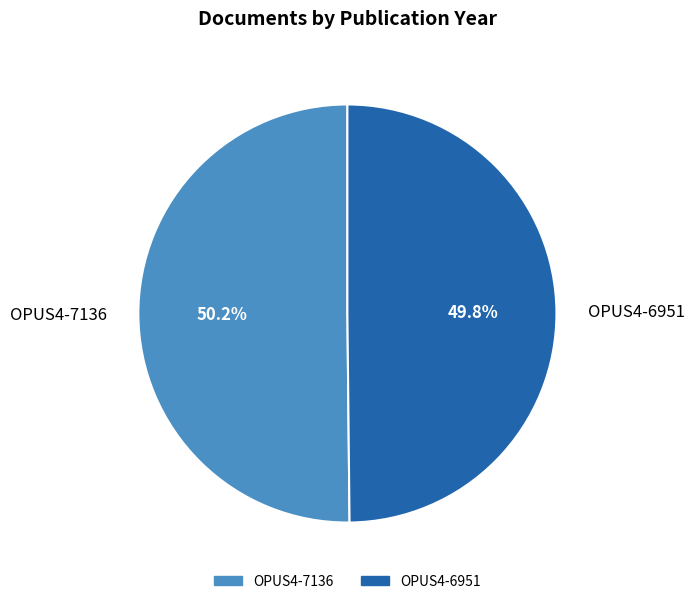

Is there a majority slice in this chart?

Yes